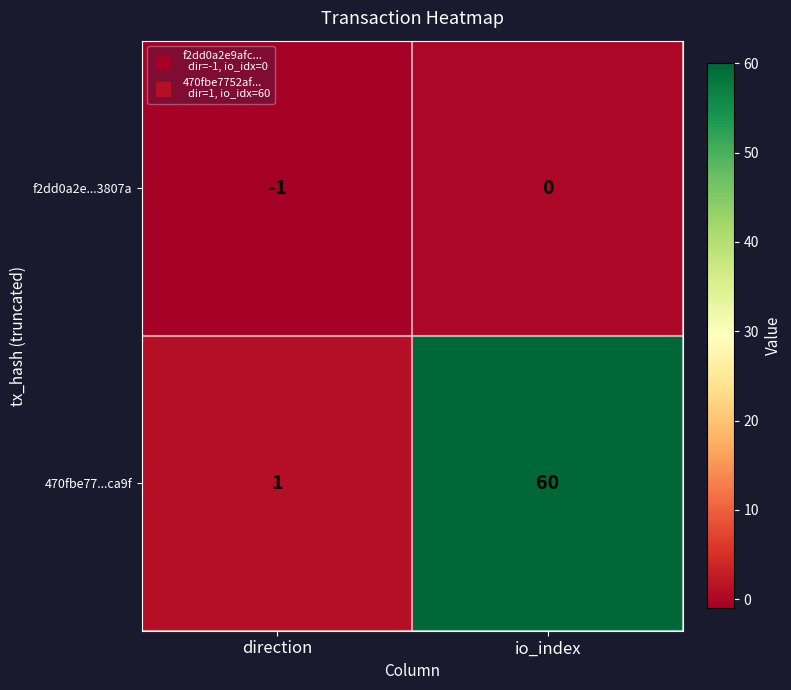

Between direction and io_index, which series saw the biggest shift?

470fbe77...ca9f